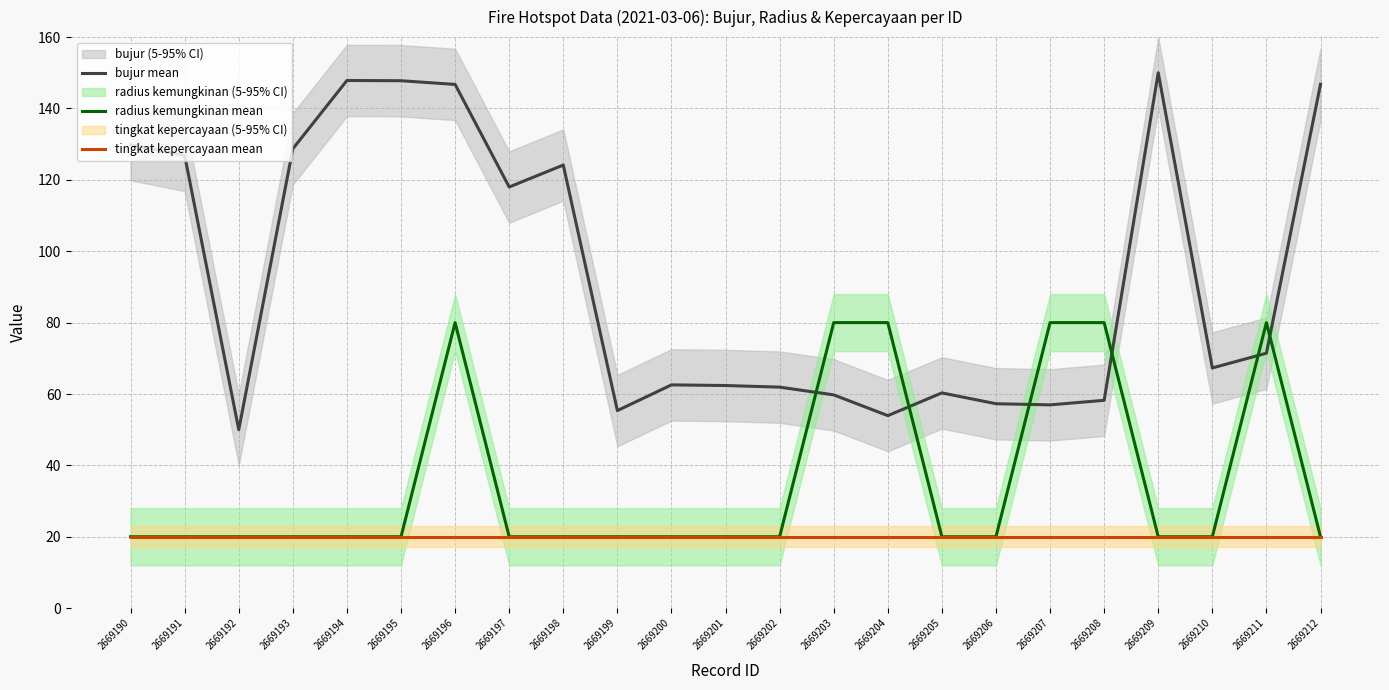

Is it true that tingkat kepercayaan mean equals 12.7 at 2669199?

False